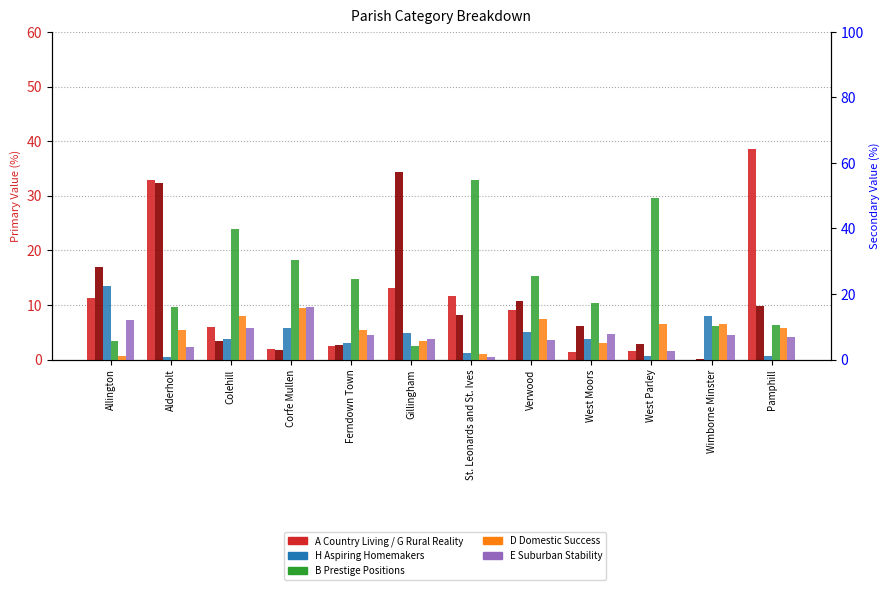

What is the difference between the maximum and minimum values in the D Domestic Success series?

14.9